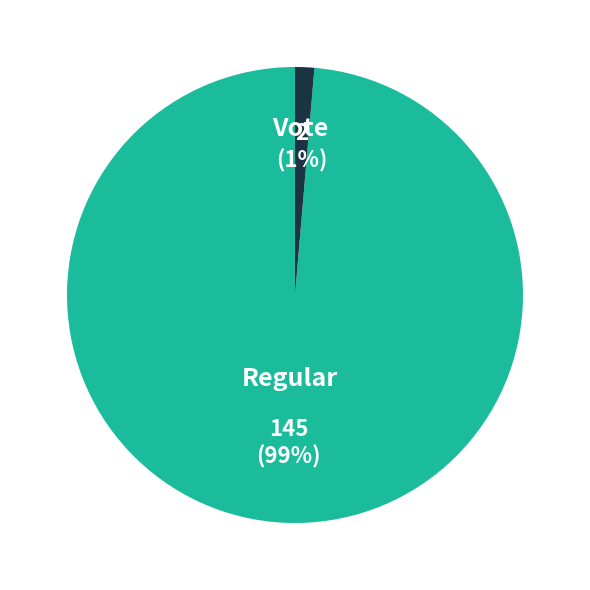

What is the smallest slice in the pie chart?

Vote